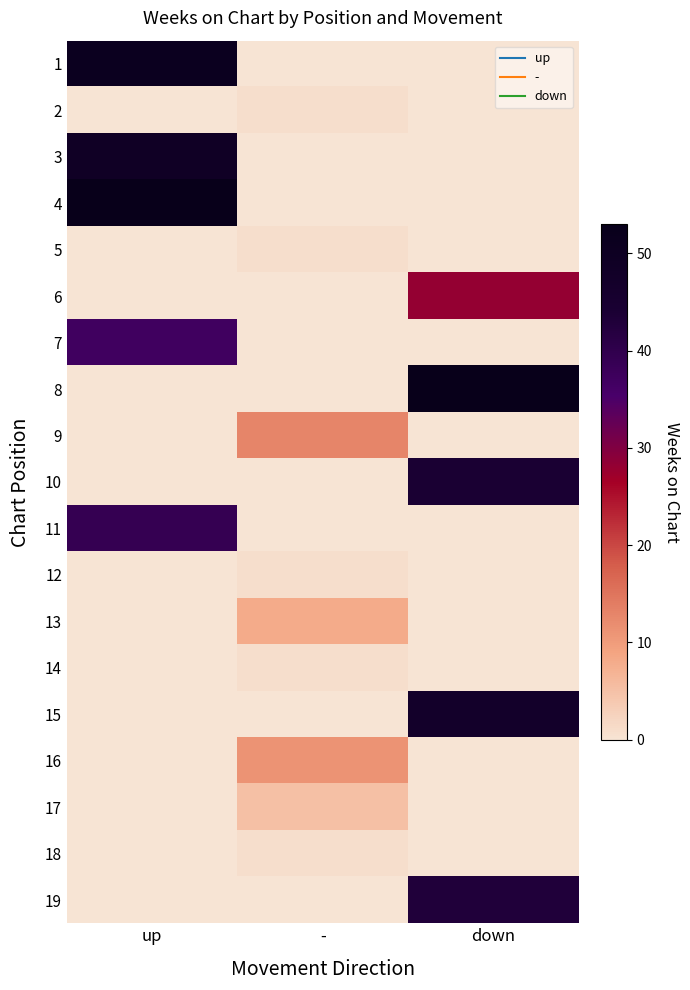

Between down and -, which is larger?

down